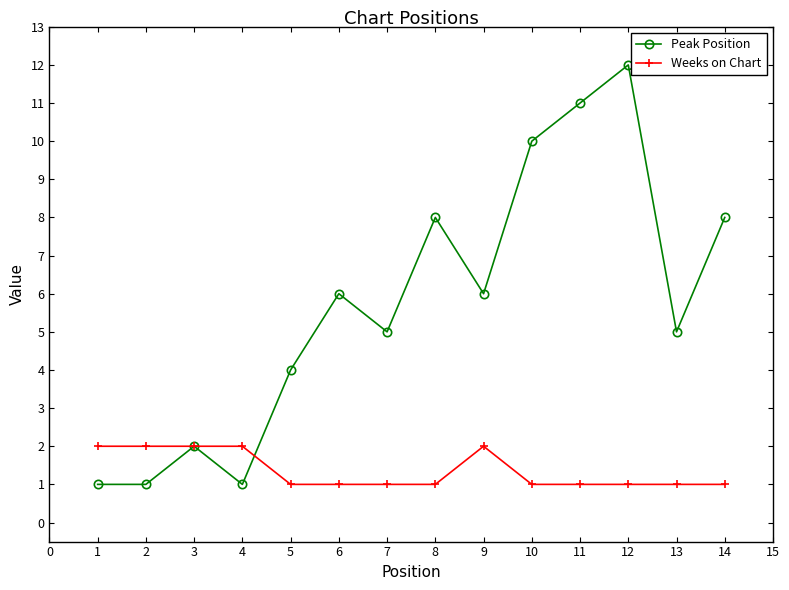

At how many categories does at least one series exceed 7?

5